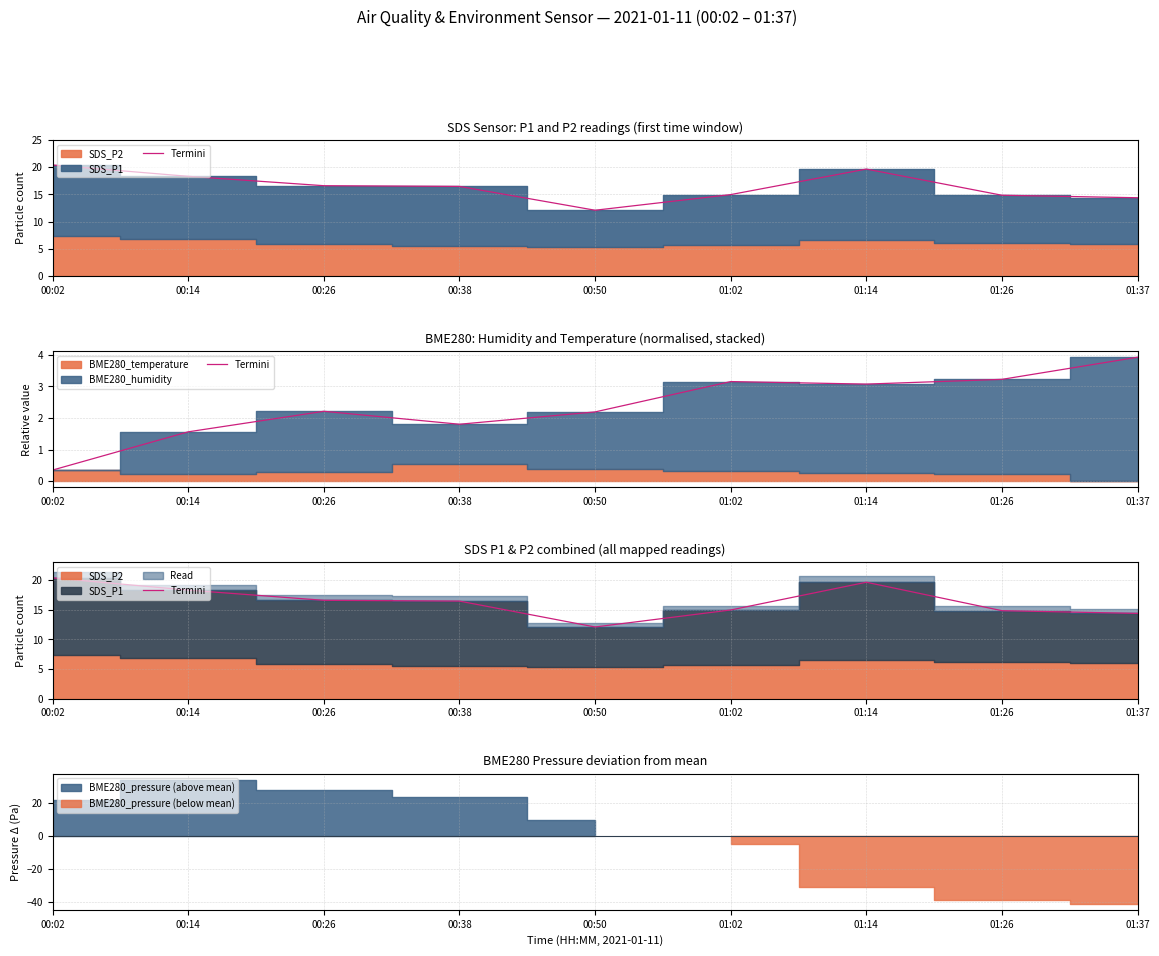

What is the maximum value shown in the chart?

20.4